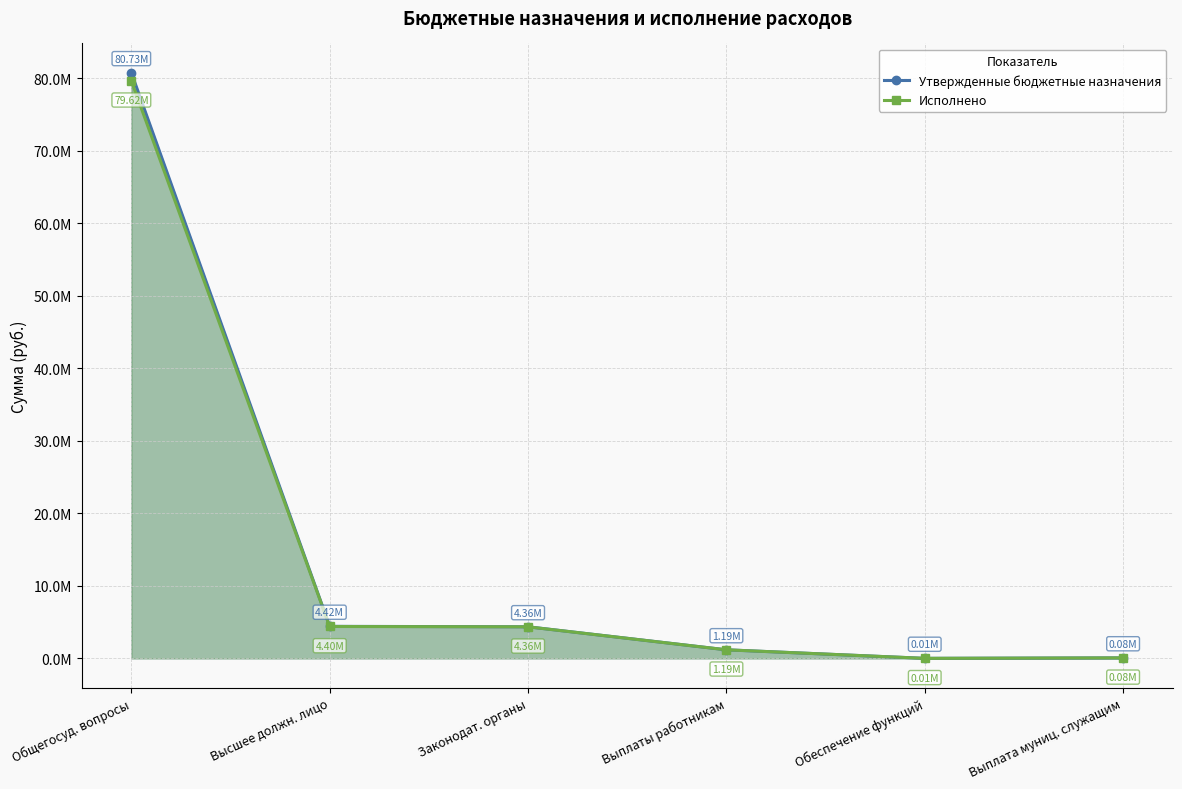

What are all the series names shown in the legend?

Утвержденные бюджетные назначения, Исполнено